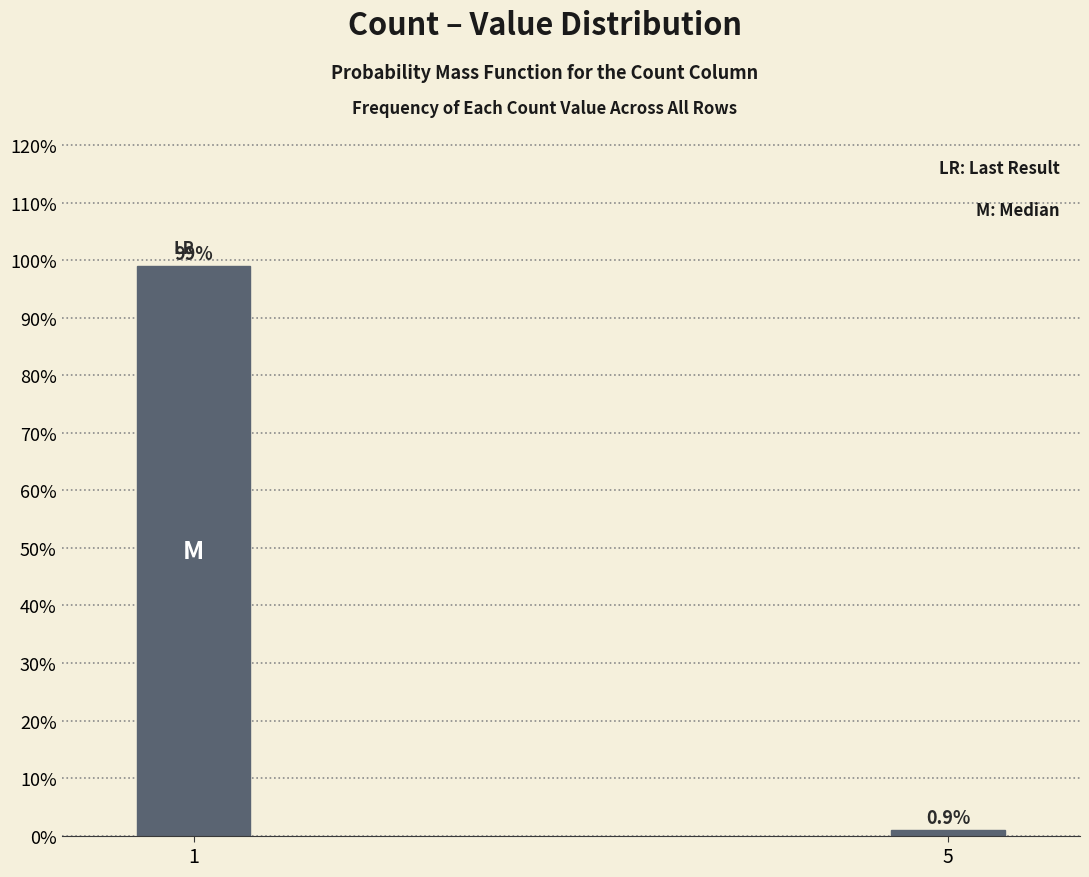

Reading left to right, what are all the values shown in this chart?

1=99.1	5=0.9